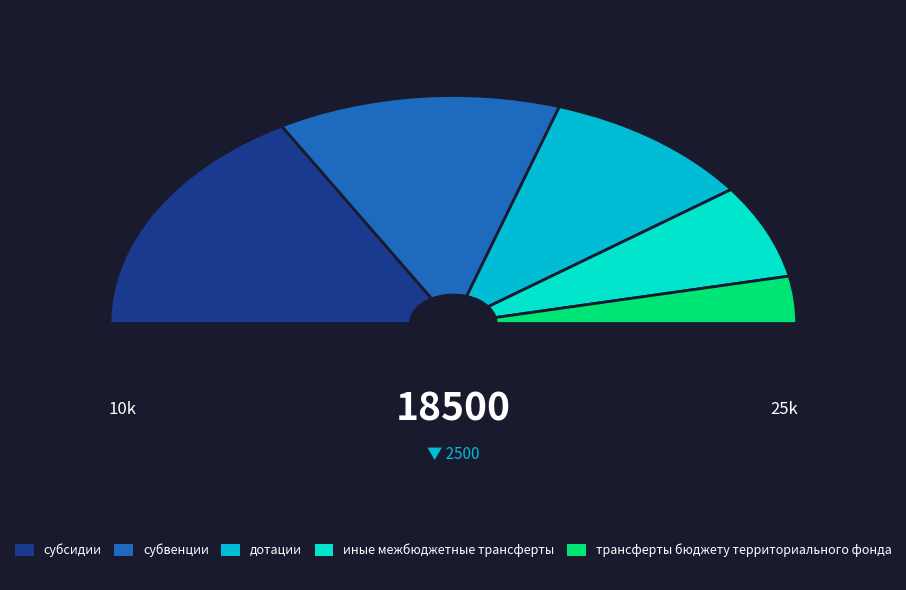

Which has a higher value, трансферты бюджету территориального фонда or иные межбюджетные трансферты?

иные межбюджетные трансферты